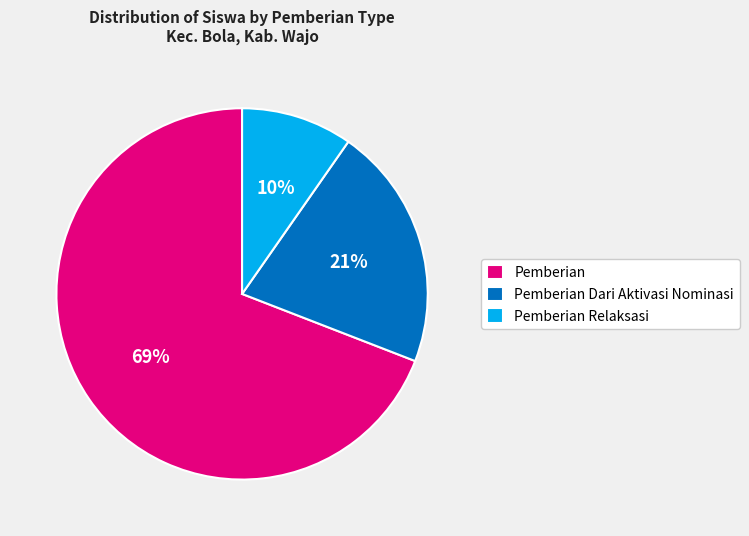

The Pemberian slice represents 80% of the pie. True or false?

False